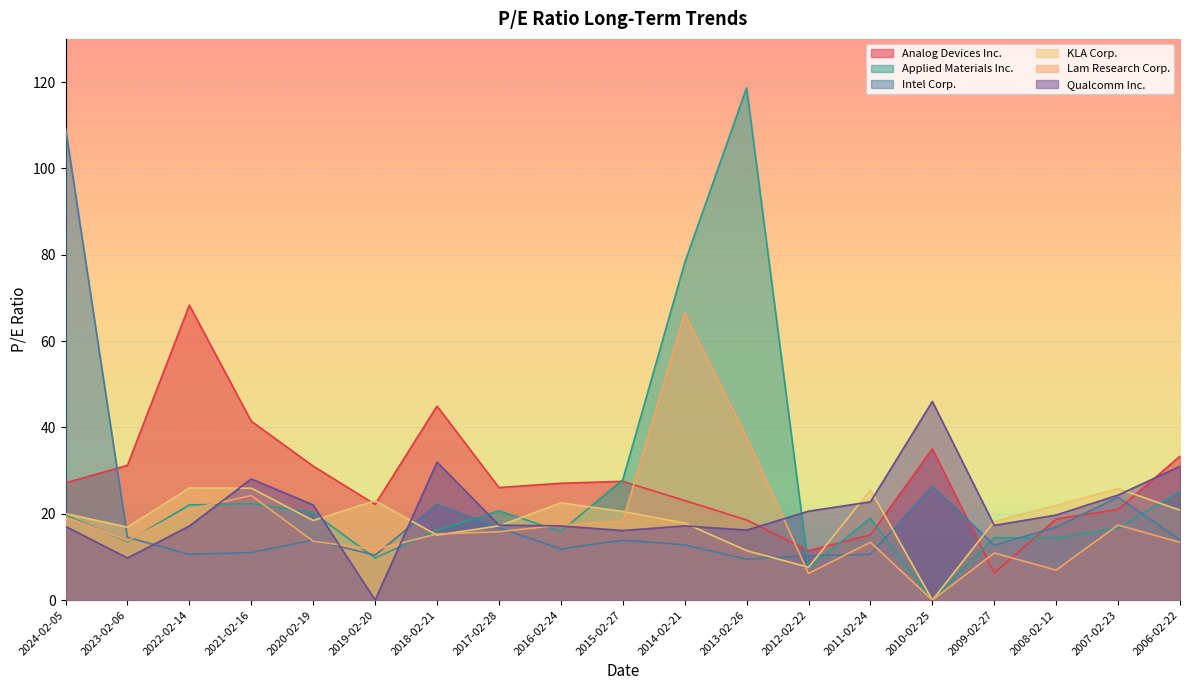

What is the spread (max minus min) of values at 2016-02-24?

15.2